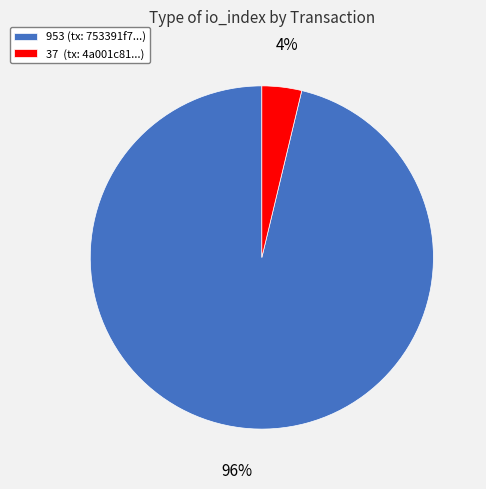

How many segments does this pie chart have?

2